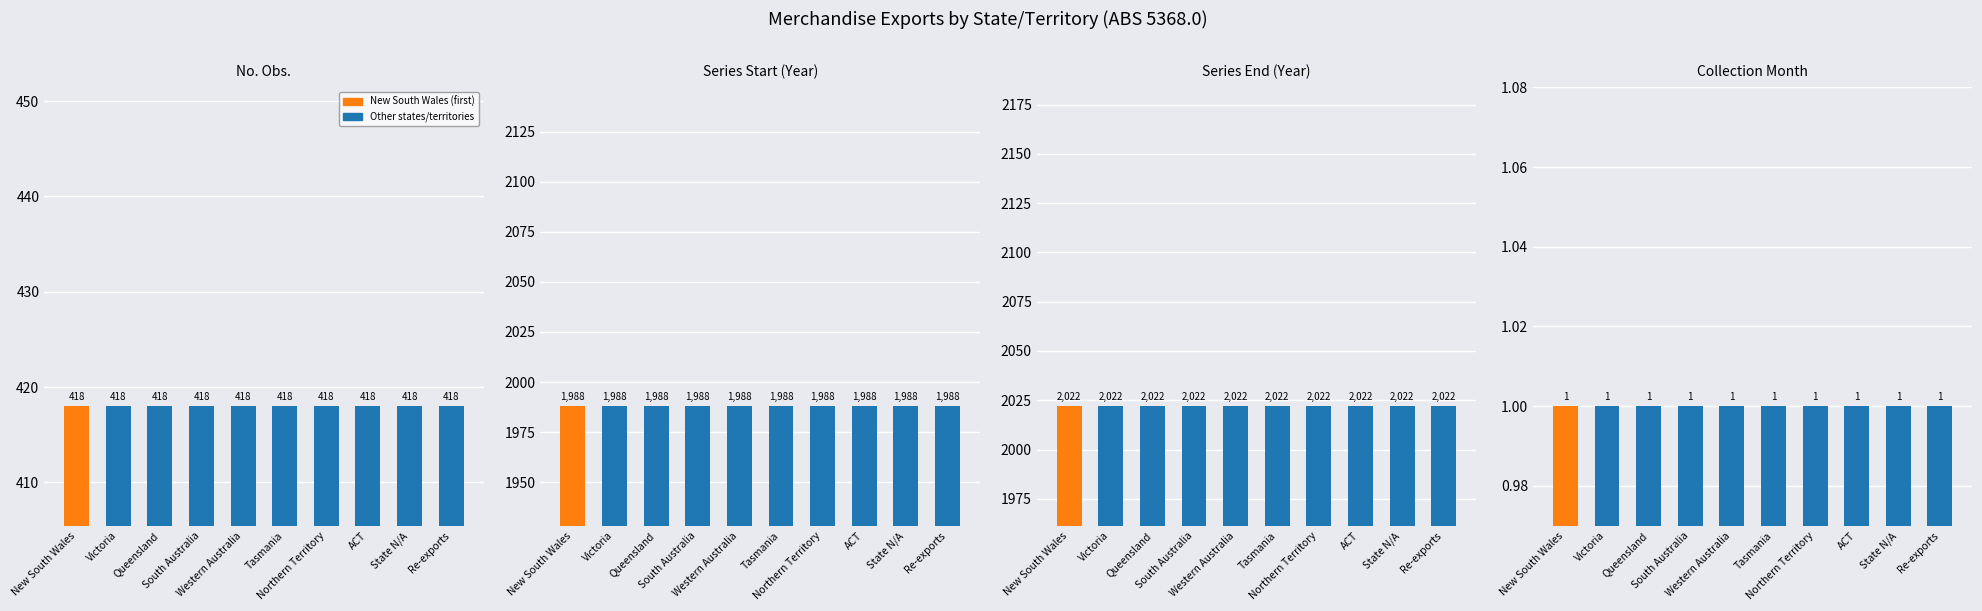

What is the label of the 4th bar from the left?

South Australia